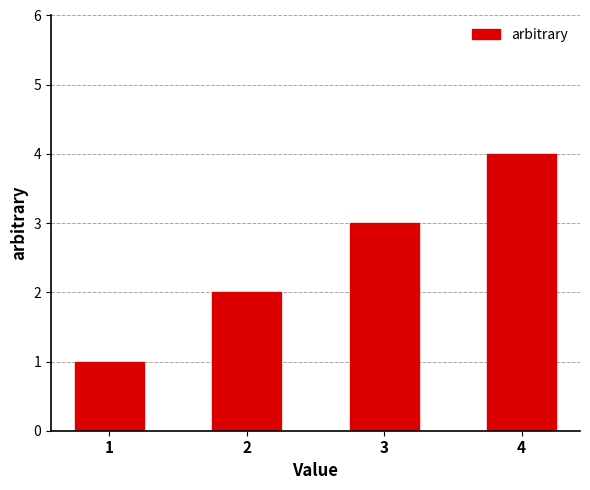

At which category does the chart reach its peak across all series?

4